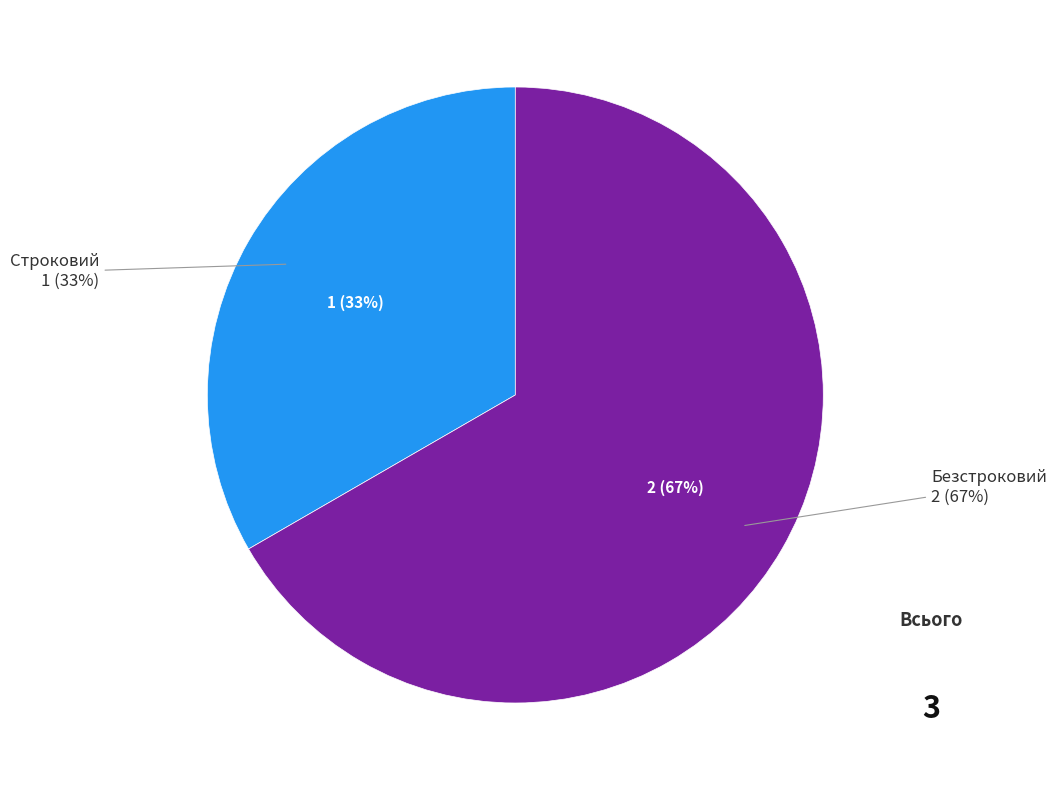

To the nearest percent, what is the difference between the largest and smallest slice percentages?

33%